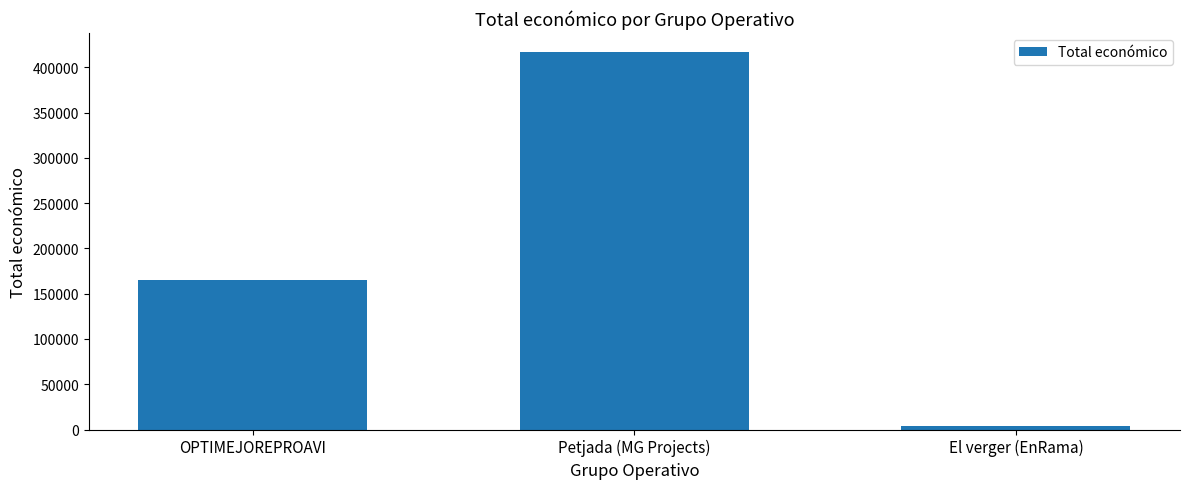

Reading right to left, transcribe all the data shown in this chart.

4300	417014	165000